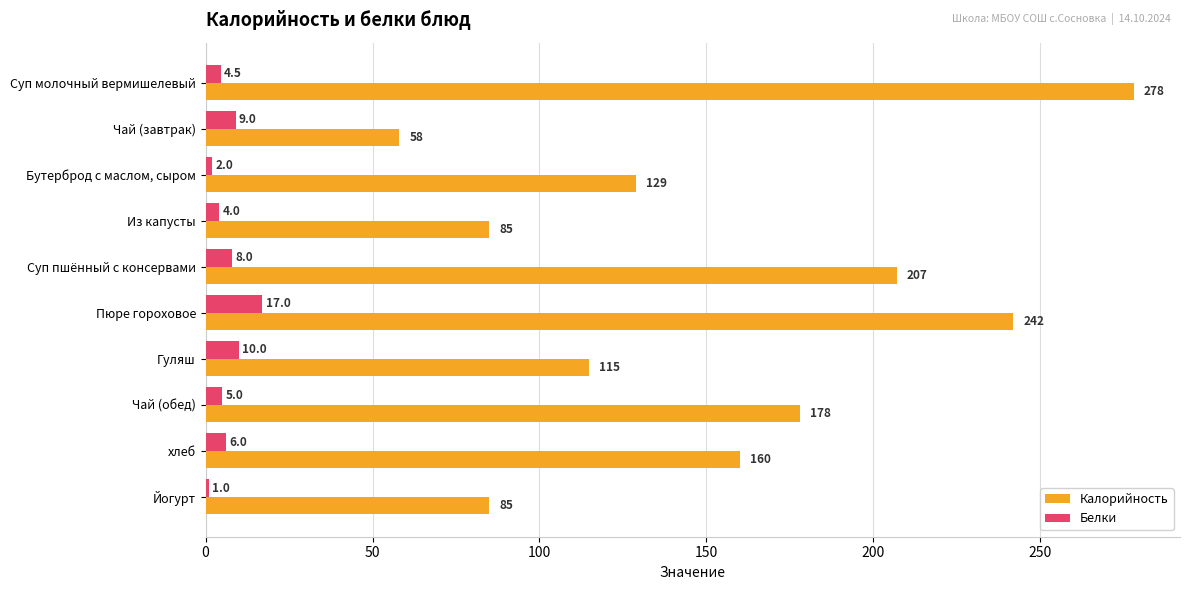

The value of Калорийность at Суп пшённый с консервами is 76.7. True or false?

False